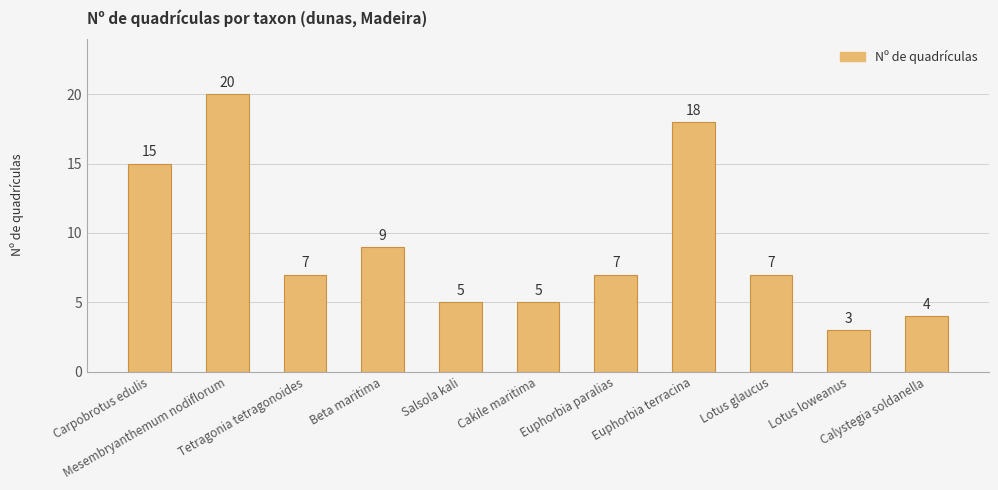

What is the label of the 11th bar from the right?

Carpobrotus edulis